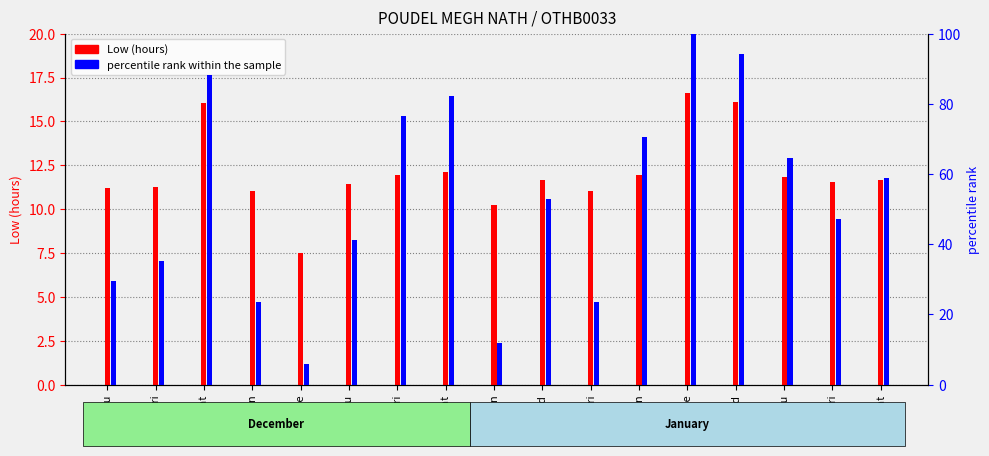

Reading right to left, what are all the values shown in this chart?

Low (hours): 18-Sat=11.7	17-Fri=11.6	16-Thu=11.8	15-Wed=16.1	14-Tue=16.6	13-Mon=12.0	10-Fri=11.0	8-Wed=11.6	6-Mon=10.2	4-Sat=12.1	3-Fri=12.0	2-Thu=11.4	31-Tue=7.5	30-Mon=11.0	28-Sat=16.0	27-Fri=11.3	26-Thu=11.2
percentile rank within the sample: 18-Sat=58.8	17-Fri=47.1	16-Thu=64.7	15-Wed=94.1	14-Tue=100.0	13-Mon=70.6	10-Fri=23.5	8-Wed=52.9	6-Mon=11.8	4-Sat=82.4	3-Fri=76.5	2-Thu=41.2	31-Tue=5.9	30-Mon=23.5	28-Sat=88.2	27-Fri=35.3	26-Thu=29.4